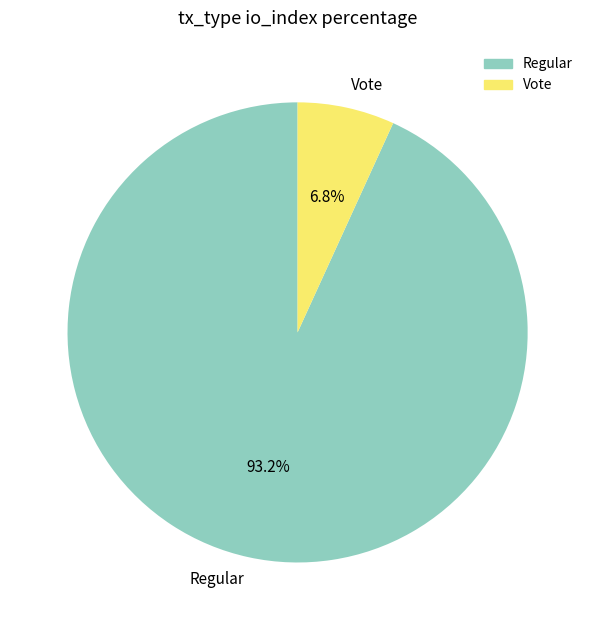

What is the smallest slice in the pie chart?

Vote